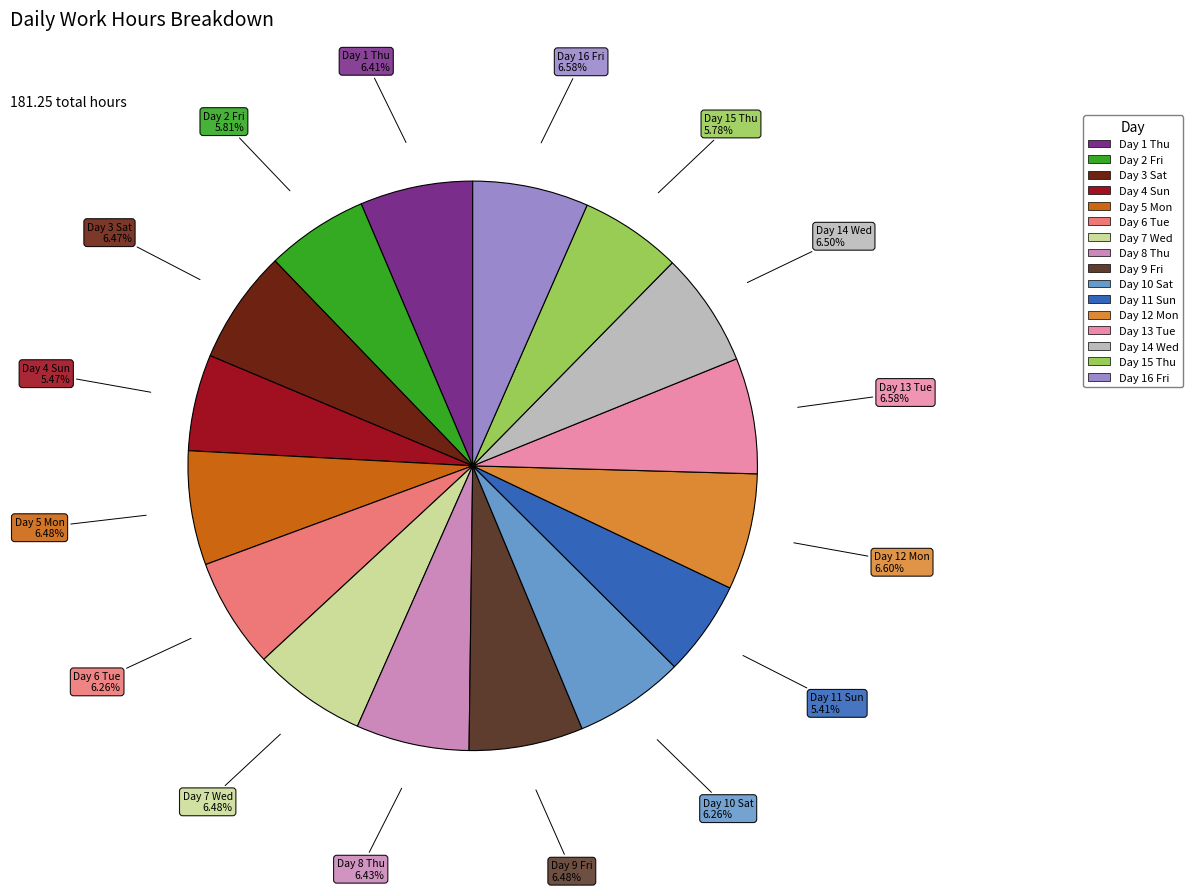

To the nearest percent, what is the difference between the largest and smallest slice percentages?

1%